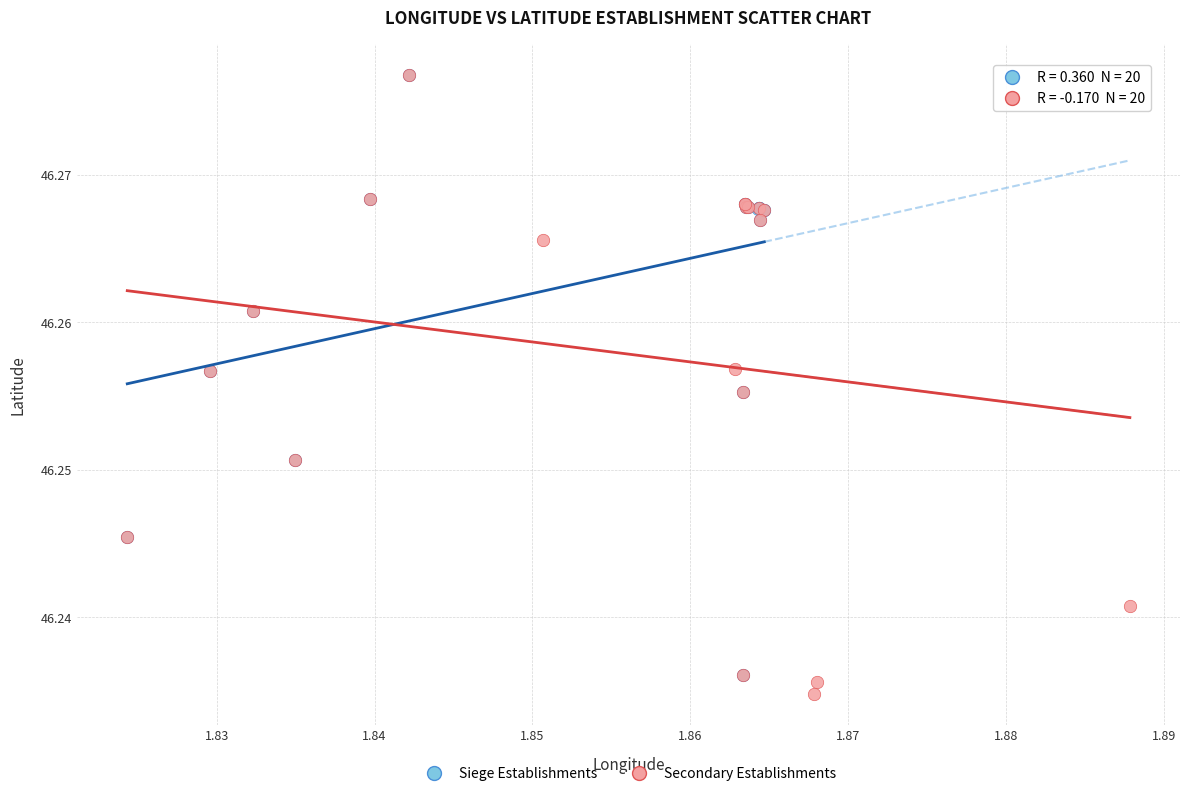

Which series contains the lowest Y value?

Secondary Establishments